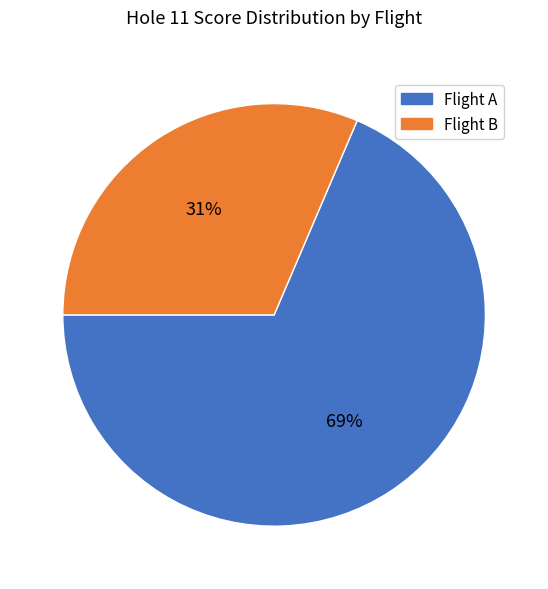

Does any single category account for the majority?

Yes